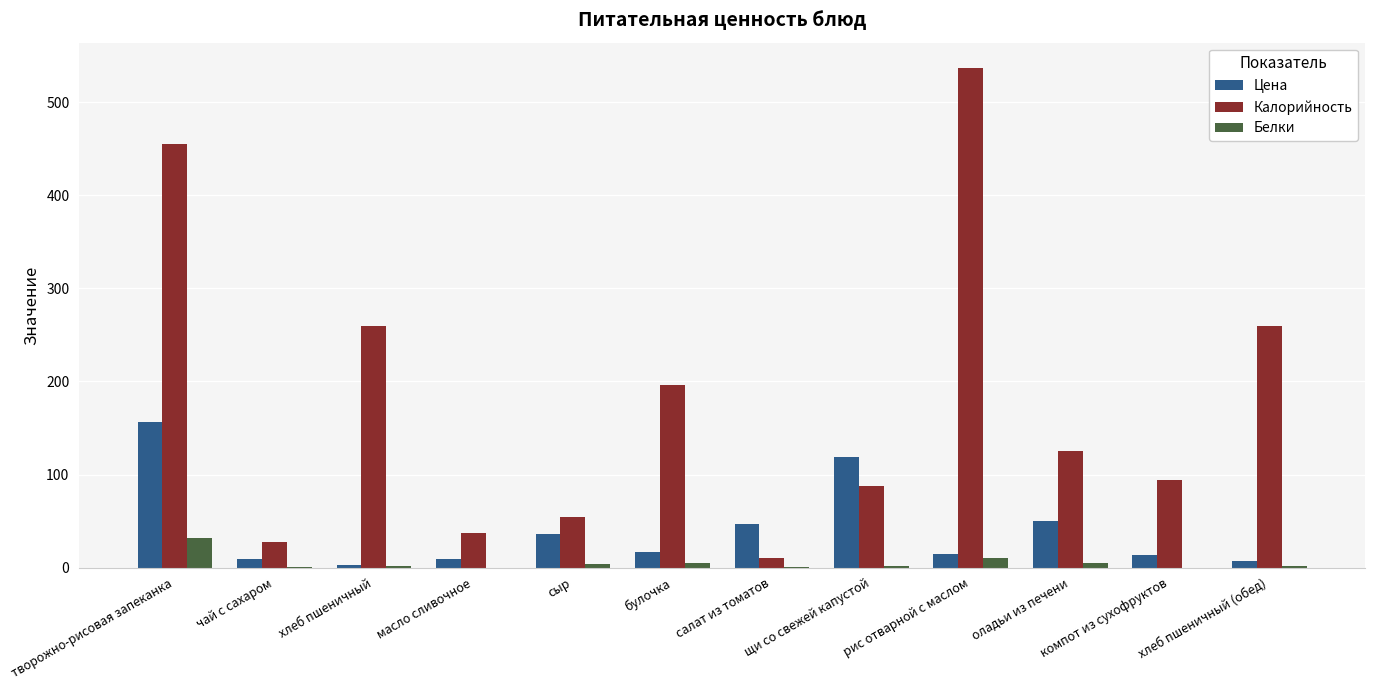

Which series has the largest total across all categories?

Калорийность